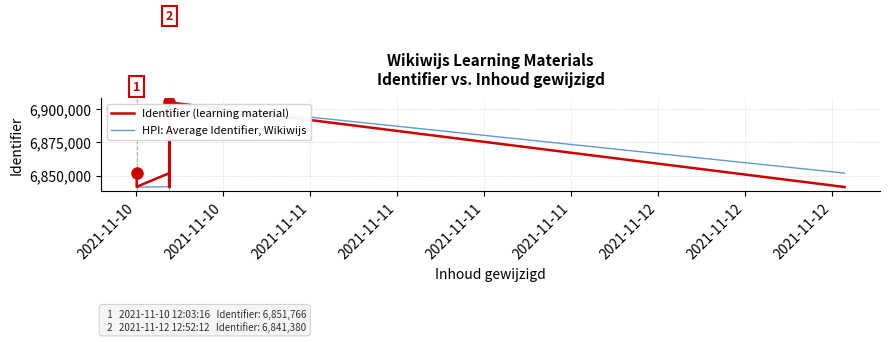

What is the minimum value for HPI: Average Identifier, Wikiwijs?

6841377